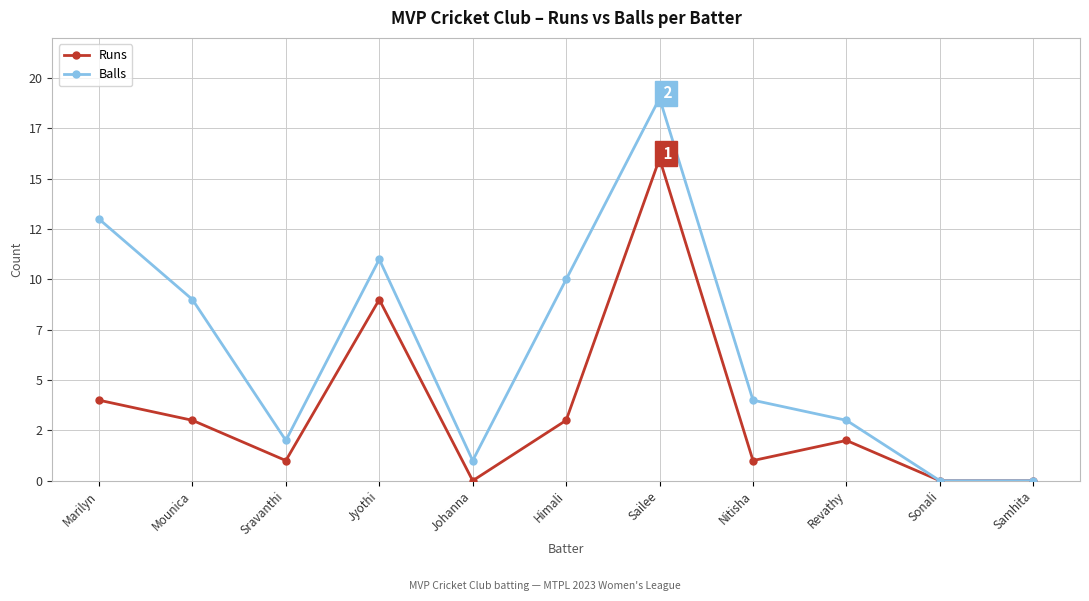

What are all the series names shown in the legend?

Runs, Balls